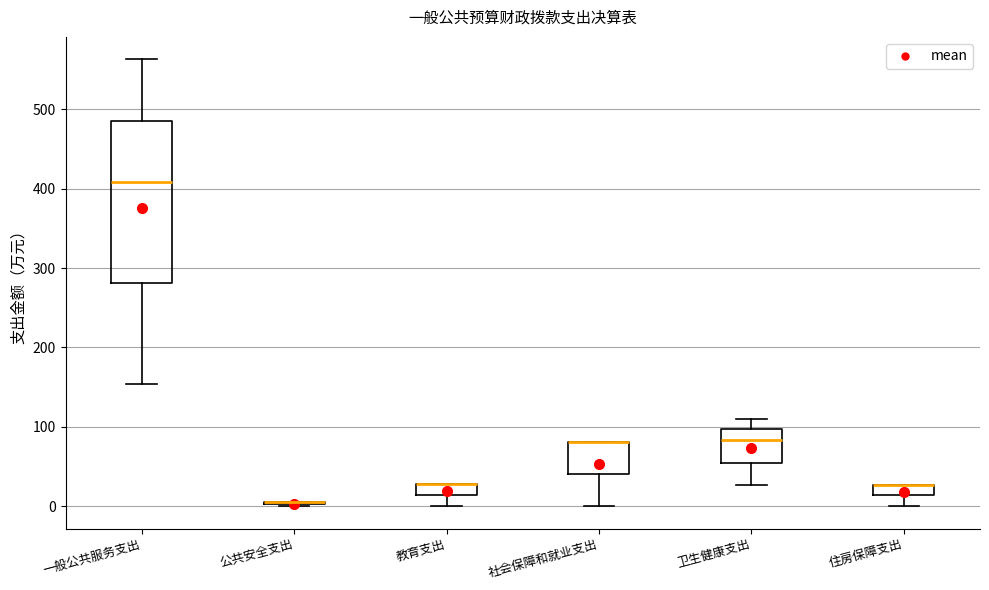

Comparing the boxes themselves (not the whiskers), which one is the tallest?

一般公共服务支出